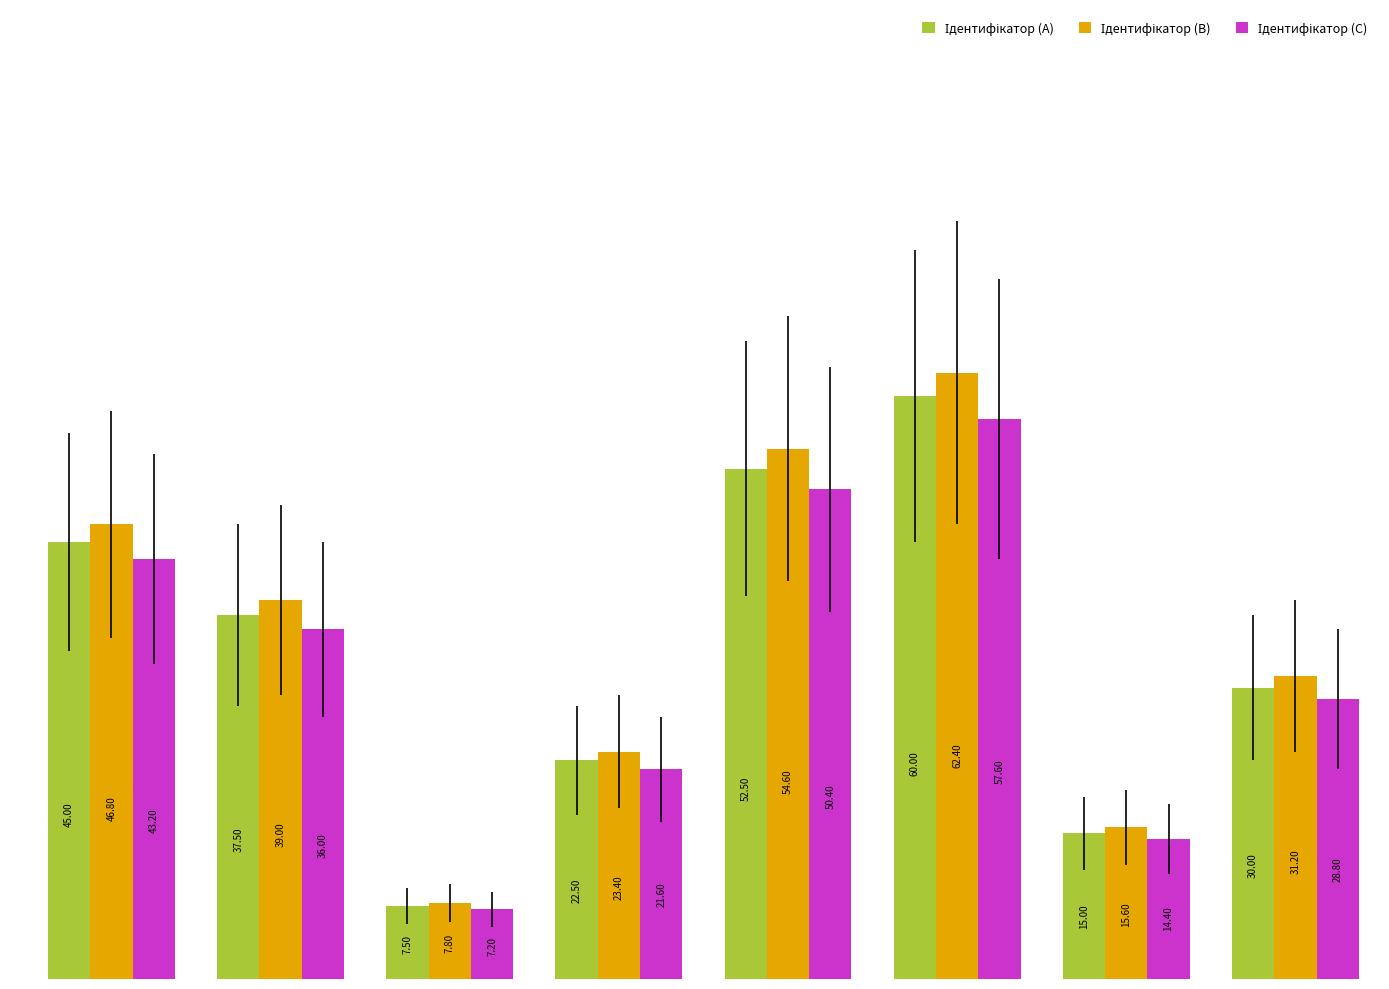

At how many categories does at least one series exceed 26?

5